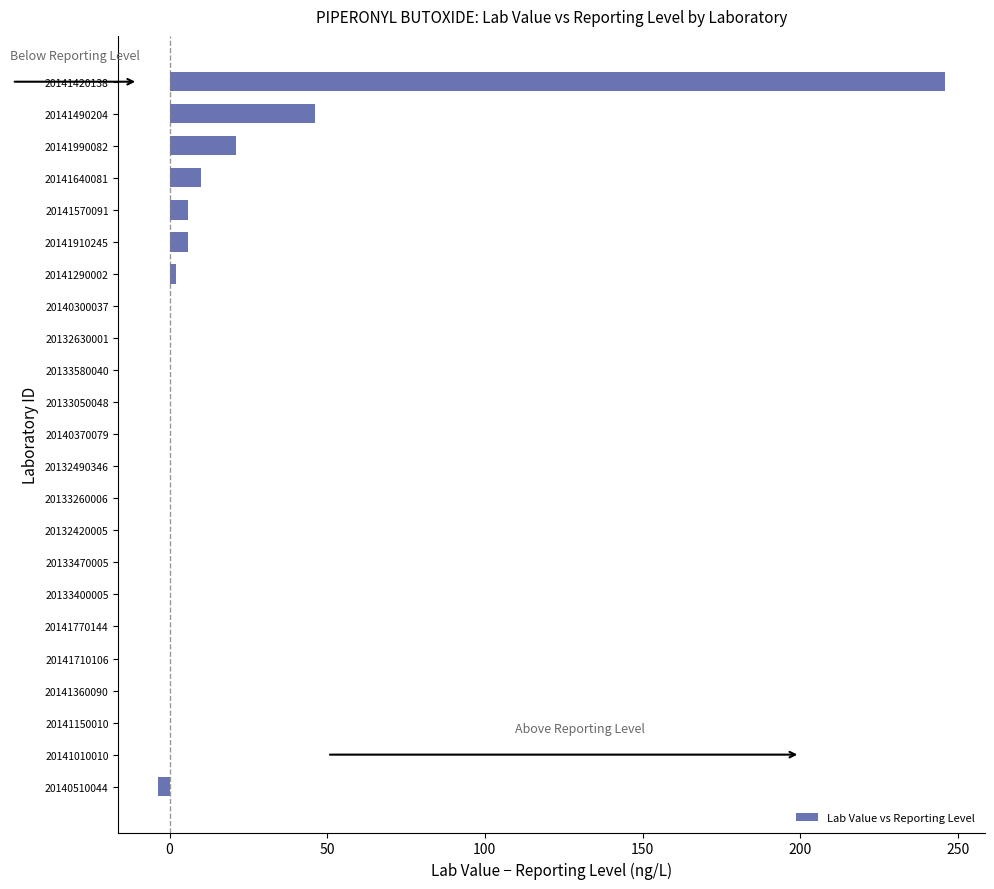

What is the maximum value shown in the chart?

246.0